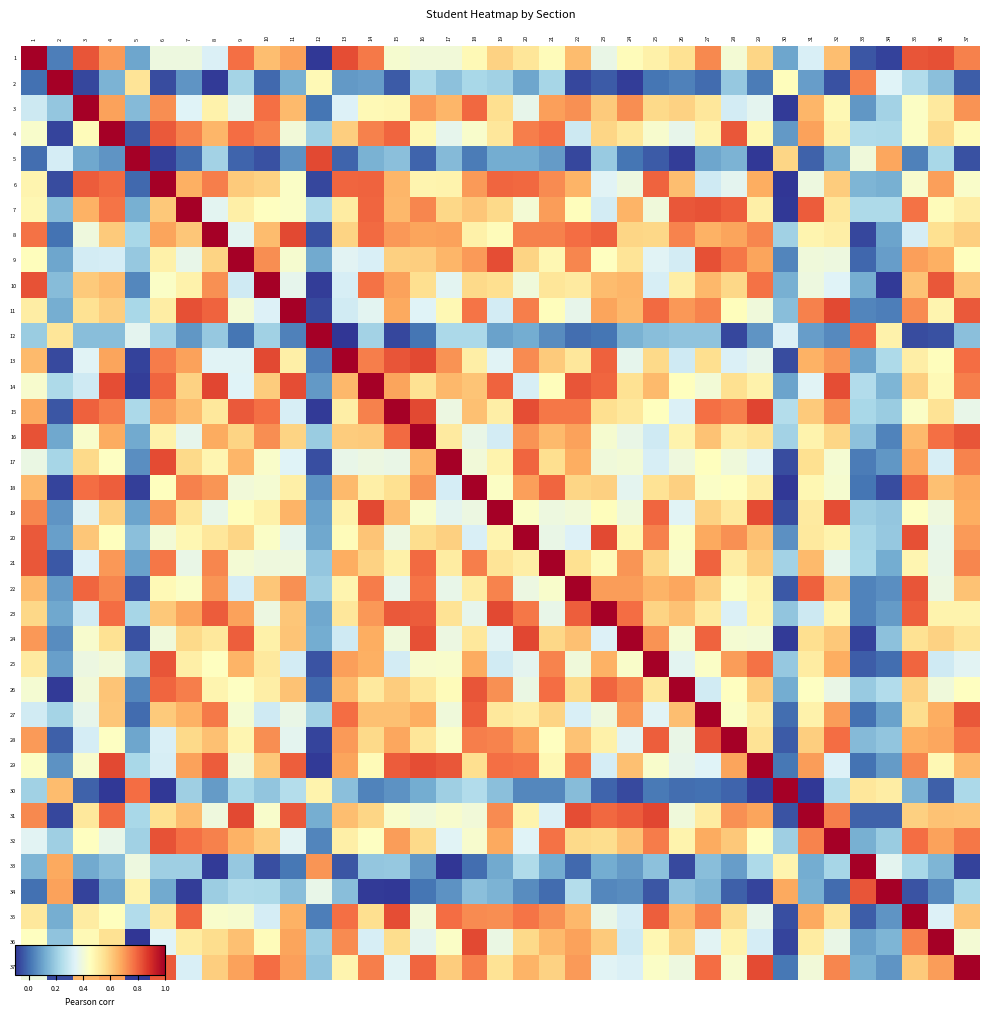

Reading right to left, what are all the values shown in this chart?

1: 37=0.7	36=0.8	35=0.8	34=-0.1	33=-0.0	32=0.6	31=0.3	30=0.1	29=0.6	28=0.4	27=0.7	26=0.6	25=0.5	24=0.5	23=0.4	22=0.6	21=0.5	20=0.5	19=0.6	18=0.5	17=0.4	16=0.4	15=0.4	14=0.8	13=0.8	12=-0.1	11=0.7	10=0.6	9=0.8	8=0.3	7=0.4	6=0.4	5=0.1	4=0.7	3=0.8	2=0.0	1=1.0
2: 37=-0.0	36=0.2	35=0.2	34=0.3	33=0.7	32=-0.1	31=0.1	30=0.5	29=0.0	28=0.2	27=-0.0	26=0.0	25=0.0	24=-0.1	23=-0.0	22=-0.1	21=0.2	20=0.1	19=0.2	18=0.2	17=0.2	16=0.2	15=-0.0	14=0.1	13=0.1	12=0.5	11=0.1	10=-0.0	9=0.2	8=-0.1	7=0.1	6=-0.1	5=0.5	4=0.1	3=-0.1	2=1.0	1=0.0
3: 37=0.7	36=0.5	35=0.4	34=0.2	33=0.1	32=0.5	31=0.7	30=-0.1	29=0.4	28=0.3	27=0.5	26=0.6	25=0.6	24=0.7	23=0.6	22=0.7	21=0.7	20=0.4	19=0.6	18=0.8	17=0.7	16=0.7	15=0.5	14=0.5	13=0.3	12=0.0	11=0.6	10=0.8	9=0.4	8=0.5	7=0.3	6=0.7	5=0.2	4=0.7	3=1.0	2=0.2	1=0.3
4: 37=0.5	36=0.6	35=0.4	34=0.2	33=0.2	32=0.5	31=0.7	30=0.1	29=0.5	28=0.8	27=0.5	26=0.4	25=0.4	24=0.5	23=0.6	22=0.3	21=0.8	20=0.7	19=0.5	18=0.4	17=0.4	16=0.5	15=0.8	14=0.7	13=0.6	12=0.2	11=0.4	10=0.7	9=0.8	8=0.6	7=0.7	6=0.8	5=-0.0	4=1.0	3=0.5	2=-0.1	1=0.4
5: 37=-0.1	36=0.2	35=0.0	34=0.7	33=0.4	32=0.1	31=-0.0	30=0.6	29=-0.1	28=0.1	27=0.1	26=-0.1	25=-0.0	24=0.0	23=0.2	22=-0.1	21=0.1	20=0.1	19=0.1	18=0.0	17=0.2	16=-0.0	15=0.2	14=0.1	13=-0.0	12=0.8	11=0.1	10=-0.0	9=-0.0	8=0.2	7=-0.0	6=-0.1	5=1.0	4=0.1	3=0.1	2=0.3	1=-0.0
6: 37=0.4	36=0.7	35=0.4	34=0.1	33=0.1	32=0.6	31=0.4	30=-0.1	29=0.7	28=0.4	27=0.3	26=0.6	25=0.8	24=0.4	23=0.3	22=0.7	21=0.7	20=0.8	19=0.8	18=0.7	17=0.5	16=0.5	15=0.6	14=0.8	13=0.8	12=-0.1	11=0.4	10=0.6	9=0.6	8=0.7	7=0.7	6=1.0	5=-0.0	4=0.8	3=0.8	2=-0.1	1=0.5
7: 37=0.5	36=0.5	35=0.8	34=0.2	33=0.2	32=0.5	31=0.8	30=-0.1	29=0.5	28=0.8	27=0.8	26=0.8	25=0.4	24=0.7	23=0.3	22=0.5	21=0.7	20=0.4	19=0.6	18=0.6	17=0.6	16=0.7	15=0.6	14=0.8	13=0.5	12=0.2	11=0.4	10=0.4	9=0.5	8=0.4	7=1.0	6=0.6	5=0.1	4=0.8	3=0.7	2=0.2	1=0.5
8: 37=0.6	36=0.6	35=0.3	34=0.1	33=-0.1	32=0.5	31=0.5	30=0.2	29=0.7	28=0.7	27=0.7	26=0.7	25=0.6	24=0.6	23=0.8	22=0.8	21=0.7	20=0.7	19=0.5	18=0.5	17=0.7	16=0.7	15=0.7	14=0.8	13=0.6	12=-0.1	11=0.8	10=0.6	9=0.4	8=1.0	7=0.6	6=0.7	5=0.2	4=0.6	3=0.4	2=0.0	1=0.8
9: 37=0.5	36=0.7	35=0.7	34=0.1	33=-0.0	32=0.4	31=0.4	30=0.0	29=0.7	28=0.8	27=0.8	26=0.3	25=0.3	24=0.5	23=0.4	22=0.7	21=0.5	20=0.6	19=0.8	18=0.7	17=0.7	16=0.6	15=0.6	14=0.3	13=0.3	12=0.1	11=0.4	10=0.7	9=1.0	8=0.6	7=0.4	6=0.5	5=0.2	4=0.3	3=0.3	2=0.1	1=0.5
10: 37=0.6	36=0.8	35=0.6	34=-0.1	33=0.1	32=0.3	31=0.4	30=0.1	29=0.8	28=0.6	27=0.6	26=0.5	25=0.3	24=0.6	23=0.6	22=0.5	21=0.5	20=0.4	19=0.6	18=0.6	17=0.4	16=0.6	15=0.7	14=0.8	13=0.3	12=-0.1	11=0.4	10=1.0	9=0.3	8=0.7	7=0.5	6=0.4	5=0.0	4=0.6	3=0.6	2=0.2	1=0.8
11: 37=0.8	36=0.5	35=0.7	34=0.0	33=0.0	32=0.8	31=0.7	30=0.2	29=0.4	28=0.5	27=0.7	26=0.7	25=0.8	24=0.6	23=0.7	22=0.4	21=0.5	20=0.7	19=0.3	18=0.8	17=0.5	16=0.3	15=0.7	14=0.4	13=0.3	12=-0.1	11=1.0	10=0.3	9=0.4	8=0.8	7=0.8	6=0.5	5=0.2	4=0.6	3=0.6	2=0.1	1=0.5
12: 37=0.2	36=-0.0	35=-0.1	34=0.5	33=0.8	32=0.1	31=0.1	30=0.3	29=0.1	28=-0.1	27=0.2	26=0.2	25=0.2	24=0.1	23=0.0	22=0.0	21=0.1	20=0.1	19=0.1	18=0.2	17=0.2	16=0.0	15=-0.1	14=0.2	13=-0.1	12=1.0	11=0.0	10=0.2	9=0.0	8=0.2	7=0.1	6=0.2	5=0.4	4=0.2	3=0.2	2=0.5	1=0.2
13: 37=0.8	36=0.5	35=0.5	34=0.2	33=0.1	32=0.7	31=0.7	30=-0.1	29=0.4	28=0.3	27=0.6	26=0.3	25=0.6	24=0.4	23=0.8	22=0.5	21=0.6	20=0.7	19=0.3	18=0.5	17=0.7	16=0.8	15=0.8	14=0.7	13=1.0	12=0.0	11=0.5	10=0.8	9=0.3	8=0.3	7=0.7	6=0.8	5=-0.1	4=0.7	3=0.3	2=-0.1	1=0.6
14: 37=0.7	36=0.5	35=0.6	34=0.1	33=0.2	32=0.8	31=0.3	30=0.1	29=0.5	28=0.6	27=0.4	26=0.5	25=0.6	24=0.6	23=0.8	22=0.8	21=0.5	20=0.3	19=0.8	18=0.6	17=0.6	16=0.5	15=0.7	14=1.0	13=0.6	12=0.1	11=0.8	10=0.6	9=0.3	8=0.8	7=0.6	6=0.8	5=-0.1	4=0.8	3=0.3	2=0.2	1=0.4
15: 37=0.4	36=0.5	35=0.4	34=0.2	33=0.2	32=0.7	31=0.6	30=0.2	29=0.8	28=0.7	27=0.8	26=0.3	25=0.5	24=0.5	23=0.6	22=0.8	21=0.8	20=0.8	19=0.5	18=0.6	17=0.4	16=0.8	15=1.0	14=0.7	13=0.5	12=-0.1	11=0.3	10=0.8	9=0.8	8=0.5	7=0.6	6=0.7	5=0.2	4=0.8	3=0.8	2=-0.0	1=0.7
16: 37=0.8	36=0.8	35=0.6	34=0.0	33=0.2	32=0.6	31=0.5	30=0.2	29=0.5	28=0.5	27=0.6	26=0.5	25=0.3	24=0.4	23=0.4	22=0.7	21=0.6	20=0.7	19=0.3	18=0.4	17=0.5	16=1.0	15=0.8	14=0.6	13=0.6	12=0.2	11=0.6	10=0.7	9=0.6	8=0.7	7=0.4	6=0.5	5=0.1	4=0.7	3=0.4	2=0.1	1=0.8
17: 37=0.7	36=0.3	35=0.7	34=0.1	33=0.0	32=0.4	31=0.6	30=-0.1	29=0.3	28=0.4	27=0.5	26=0.4	25=0.3	24=0.4	23=0.4	22=0.7	21=0.6	20=0.8	19=0.5	18=0.4	17=1.0	16=0.7	15=0.4	14=0.4	13=0.4	12=-0.1	11=0.3	10=0.4	9=0.6	8=0.5	7=0.6	6=0.8	5=0.1	4=0.4	3=0.6	2=0.2	1=0.4
18: 37=0.7	36=0.6	35=0.8	34=-0.1	33=0.0	32=0.4	31=0.5	30=-0.1	29=0.5	28=0.4	27=0.4	26=0.6	25=0.5	24=0.4	23=0.6	22=0.6	21=0.8	20=0.7	19=0.4	18=1.0	17=0.3	16=0.7	15=0.6	14=0.5	13=0.6	12=0.1	11=0.5	10=0.4	9=0.4	8=0.7	7=0.7	6=0.5	5=-0.1	4=0.8	3=0.8	2=-0.1	1=0.6
19: 37=0.7	36=0.4	35=0.4	34=0.2	33=0.2	32=0.8	31=0.5	30=-0.1	29=0.8	28=0.5	27=0.6	26=0.3	25=0.8	24=0.4	23=0.5	22=0.4	21=0.4	20=0.4	19=1.0	18=0.4	17=0.4	16=0.4	15=0.6	14=0.8	13=0.5	12=0.1	11=0.7	10=0.5	9=0.5	8=0.4	7=0.5	6=0.7	5=0.1	4=0.6	3=0.3	2=0.1	1=0.7
20: 37=0.7	36=0.4	35=0.8	34=0.2	33=0.2	32=0.5	31=0.5	30=0.1	29=0.6	28=0.7	27=0.7	26=0.4	25=0.7	24=0.5	23=0.8	22=0.3	21=0.4	20=1.0	19=0.5	18=0.3	17=0.6	16=0.6	15=0.4	14=0.6	13=0.5	12=0.1	11=0.4	10=0.4	9=0.6	8=0.5	7=0.5	6=0.4	5=0.2	4=0.5	3=0.6	2=0.1	1=0.8
21: 37=0.7	36=0.4	35=0.5	34=0.1	33=0.2	32=0.4	31=0.6	30=0.2	29=0.6	28=0.5	27=0.8	26=0.4	25=0.6	24=0.7	23=0.5	22=0.6	21=1.0	20=0.5	19=0.5	18=0.7	17=0.5	16=0.8	15=0.5	14=0.6	13=0.7	12=0.2	11=0.4	10=0.4	9=0.4	8=0.7	7=0.4	6=0.8	5=0.1	4=0.7	3=0.3	2=-0.0	1=0.8
22: 37=0.6	36=0.4	35=0.8	34=0.1	33=0.0	32=0.6	31=0.8	30=-0.0	29=0.5	28=0.4	27=0.6	26=0.7	25=0.7	24=0.7	23=0.7	22=1.0	21=0.4	20=0.4	19=0.7	18=0.5	17=0.4	16=0.8	15=0.4	14=0.8	13=0.5	12=0.2	11=0.7	10=0.6	9=0.3	8=0.7	7=0.4	6=0.5	5=-0.0	4=0.7	3=0.8	2=0.1	1=0.6
23: 37=0.5	36=0.5	35=0.8	34=0.1	33=0.0	32=0.5	31=0.3	30=0.2	29=0.5	28=0.3	27=0.5	26=0.6	25=0.6	24=0.8	23=1.0	22=0.8	21=0.4	20=0.8	19=0.8	18=0.4	17=0.5	16=0.8	15=0.8	14=0.7	13=0.5	12=0.1	11=0.6	10=0.4	9=0.7	8=0.8	7=0.7	6=0.6	5=0.2	4=0.8	3=0.3	2=0.1	1=0.6
24: 37=0.5	36=0.6	35=0.5	34=0.2	33=-0.1	32=0.6	31=0.6	30=-0.1	29=0.4	28=0.4	27=0.8	26=0.4	25=0.7	24=1.0	23=0.3	22=0.6	21=0.6	20=0.8	19=0.3	18=0.5	17=0.4	16=0.8	15=0.4	14=0.7	13=0.3	12=0.1	11=0.6	10=0.5	9=0.8	8=0.5	7=0.6	6=0.4	5=-0.1	4=0.5	3=0.4	2=0.1	1=0.7
25: 37=0.3	36=0.3	35=0.8	34=0.0	33=-0.0	32=0.7	31=0.5	30=0.2	29=0.8	28=0.7	27=0.4	26=0.4	25=1.0	24=0.4	23=0.7	22=0.4	21=0.7	20=0.4	19=0.3	18=0.7	17=0.4	16=0.4	15=0.3	14=0.7	13=0.7	12=-0.0	11=0.3	10=0.5	9=0.7	8=0.4	7=0.5	6=0.8	5=0.2	4=0.4	3=0.4	2=0.1	1=0.5
26: 37=0.4	36=0.4	35=0.6	34=0.2	33=0.2	32=0.4	31=0.4	30=0.1	29=0.6	28=0.4	27=0.3	26=1.0	25=0.5	24=0.7	23=0.8	22=0.6	21=0.8	20=0.4	19=0.7	18=0.8	17=0.5	16=0.5	15=0.6	14=0.5	13=0.6	12=-0.0	11=0.6	10=0.5	9=0.4	8=0.5	7=0.7	6=0.8	5=0.0	4=0.6	3=0.4	2=-0.1	1=0.4
27: 37=0.8	36=0.7	35=0.6	34=0.1	33=0.0	32=0.7	31=0.5	30=0.0	29=0.5	28=0.4	27=1.0	26=0.6	25=0.3	24=0.7	23=0.4	22=0.3	21=0.6	20=0.5	19=0.5	18=0.8	17=0.4	16=0.7	15=0.6	14=0.6	13=0.8	12=0.2	11=0.4	10=0.3	9=0.4	8=0.8	7=0.7	6=0.6	5=-0.0	4=0.6	3=0.4	2=0.2	1=0.3
28: 37=0.8	36=0.7	35=0.7	34=0.2	33=0.2	32=0.8	31=0.6	30=-0.0	29=0.5	28=1.0	27=0.8	26=0.4	25=0.8	24=0.4	23=0.5	22=0.6	21=0.4	20=0.7	19=0.7	18=0.8	17=0.4	16=0.5	15=0.7	14=0.6	13=0.7	12=-0.1	11=0.4	10=0.7	9=0.5	8=0.6	7=0.6	6=0.3	5=0.1	4=0.4	3=0.3	2=-0.0	1=0.7
29: 37=0.6	36=0.5	35=0.7	34=0.1	33=0.0	32=0.3	31=0.7	30=0.0	29=1.0	28=0.7	27=0.3	26=0.4	25=0.4	24=0.6	23=0.3	22=0.8	21=0.5	20=0.8	19=0.8	18=0.6	17=0.8	16=0.8	15=0.8	14=0.5	13=0.7	12=-0.1	11=0.8	10=0.6	9=0.4	8=0.8	7=0.7	6=0.3	5=0.2	4=0.8	3=0.4	2=0.1	1=0.4
30: 37=0.2	36=-0.0	35=0.1	34=0.5	33=0.5	32=0.2	31=-0.1	30=1.0	29=-0.1	28=-0.0	27=0.0	26=0.0	25=0.0	24=-0.1	23=-0.0	22=0.2	21=0.0	20=0.0	19=0.2	18=0.2	17=0.2	16=0.1	15=0.1	14=0.0	13=0.2	12=0.5	11=0.2	10=0.2	9=0.2	8=0.1	7=0.2	6=-0.1	5=0.8	4=-0.1	3=-0.0	2=0.6	1=0.2
31: 37=0.6	36=0.6	35=0.6	34=-0.0	33=-0.0	32=0.7	31=1.0	30=-0.0	29=0.7	28=0.7	27=0.5	26=0.4	25=0.8	24=0.8	23=0.8	22=0.8	21=0.3	20=0.5	19=0.7	18=0.4	17=0.4	16=0.4	15=0.4	14=0.6	13=0.6	12=0.1	11=0.8	10=0.4	9=0.8	8=0.4	7=0.6	6=0.6	5=0.2	4=0.8	3=0.5	2=-0.1	1=0.7
32: 37=0.8	36=0.7	35=0.8	34=0.2	33=0.1	32=1.0	31=0.7	30=0.2	29=0.4	28=0.6	27=0.7	26=0.5	25=0.8	24=0.6	23=0.6	22=0.6	21=0.8	20=0.3	19=0.7	18=0.4	17=0.3	16=0.6	15=0.7	14=0.4	13=0.5	12=0.0	11=0.3	10=0.6	9=0.7	8=0.7	7=0.8	6=0.8	5=0.2	4=0.4	3=0.4	2=0.2	1=0.4
33: 37=-0.1	36=0.1	35=0.2	34=0.4	33=1.0	32=0.2	31=0.1	30=0.5	29=0.2	28=0.1	27=0.2	26=-0.1	25=0.2	24=0.1	23=0.1	22=-0.0	21=0.1	20=0.2	19=0.1	18=0.0	17=-0.1	16=0.1	15=0.2	14=0.2	13=-0.0	12=0.7	11=0.0	10=-0.1	9=0.2	8=-0.1	7=0.2	6=0.2	5=0.4	4=0.2	3=0.1	2=0.7	1=0.1
34: 37=0.2	36=0.1	35=-0.0	34=1.0	33=0.8	32=-0.0	31=0.1	30=0.7	29=-0.1	28=-0.0	27=0.1	26=0.2	25=-0.0	24=0.1	23=0.0	22=0.2	21=-0.0	20=0.1	19=0.1	18=0.2	17=0.1	16=0.0	15=-0.1	14=-0.1	13=0.2	12=0.4	11=0.2	10=0.2	9=0.2	8=0.2	7=-0.1	6=0.1	5=0.5	4=0.1	3=-0.1	2=0.7	1=0.0
35: 37=0.6	36=0.3	35=1.0	34=0.1	33=-0.0	32=0.5	31=0.7	30=-0.1	29=0.4	28=0.6	27=0.7	26=0.6	25=0.8	24=0.3	23=0.4	22=0.6	21=0.7	20=0.8	19=0.7	18=0.7	17=0.8	16=0.4	15=0.8	14=0.6	13=0.8	12=0.0	11=0.7	10=0.3	9=0.4	8=0.4	7=0.8	6=0.5	5=0.2	4=0.5	3=0.5	2=0.1	1=0.5
36: 37=0.4	36=1.0	35=0.7	34=0.1	33=0.1	32=0.4	31=0.5	30=-0.1	29=0.3	28=0.5	27=0.3	26=0.6	25=0.5	24=0.3	23=0.6	22=0.7	21=0.6	20=0.6	19=0.4	18=0.8	17=0.4	16=0.4	15=0.6	14=0.3	13=0.7	12=0.2	11=0.7	10=0.5	9=0.6	8=0.6	7=0.5	6=0.3	5=-0.1	4=0.6	3=0.5	2=0.2	1=0.4
37: 37=1.0	36=0.7	35=0.6	34=0.1	33=0.1	32=0.7	31=0.4	30=0.0	29=0.8	28=0.4	27=0.8	26=0.4	25=0.4	24=0.3	23=0.3	22=0.7	21=0.6	20=0.7	19=0.5	18=0.7	17=0.6	16=0.8	15=0.3	14=0.7	13=0.5	12=0.2	11=0.7	10=0.8	9=0.7	8=0.6	7=0.3	6=0.8	5=-0.1	4=0.7	3=0.7	2=-0.1	1=0.4